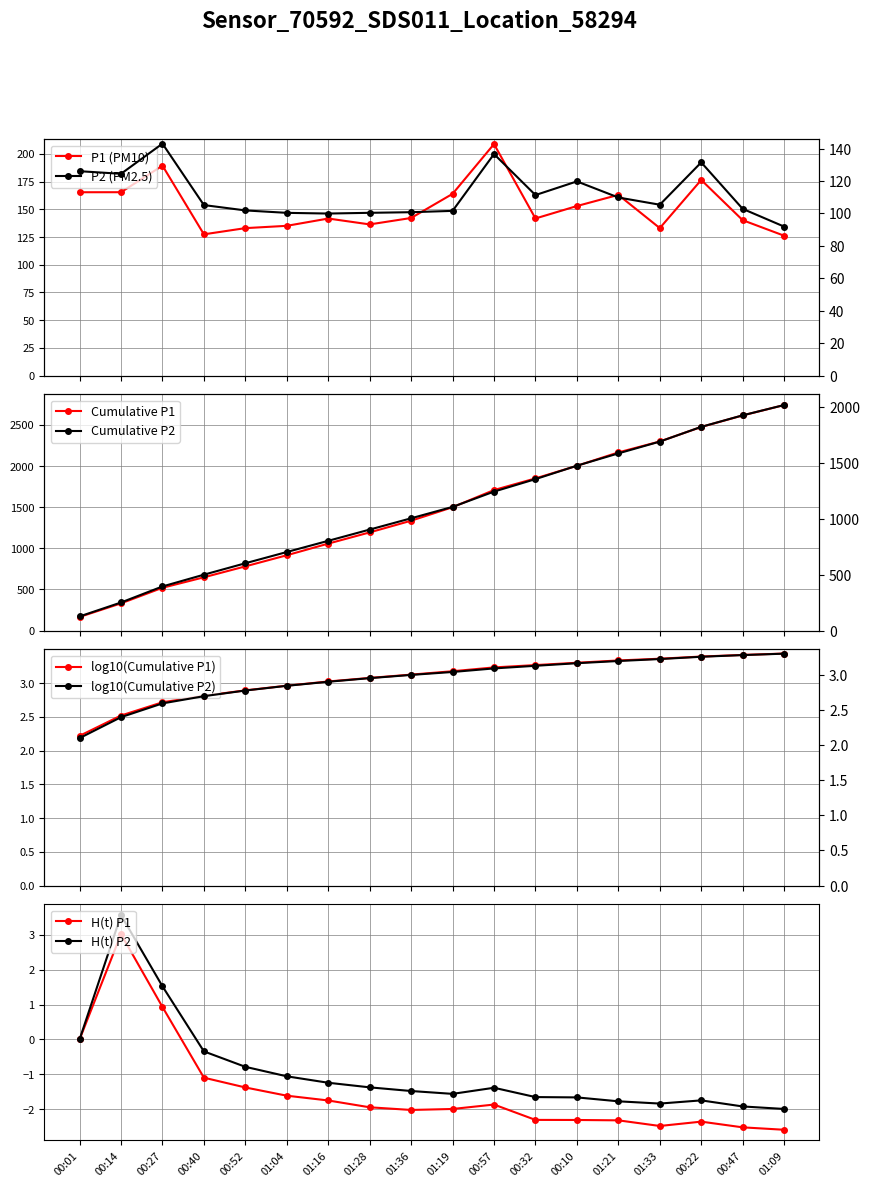

What is the lowest value of the H(t) P2 series?

-2.0